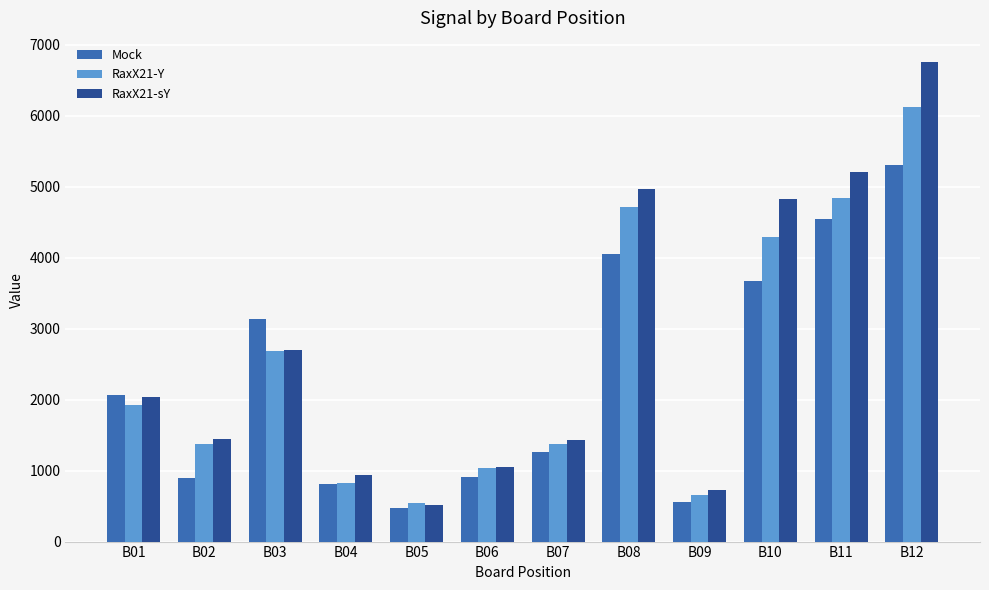

What is the difference between the second highest and minimum values in the RaxX21-Y series?

4295